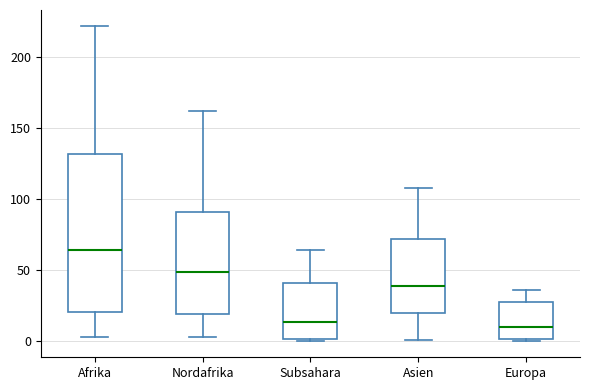

Reading left to right, transcribe this box plot: for each box, give where its median line is, the range the box spans, and where its two whiskers end, as read against the y-axis. The values are not printed on the chart, so give them approximately, as read against the axis.

Afrika: median 65, box 20 to 130, whiskers 5 to 220
Nordafrika: median 50, box 20 to 90, whiskers 5 to 160
Subsahara: median 15, box 0 to 40, whiskers 0 (just below the box's lower edge) to 65
Asien: median 40, box 20 to 70, whiskers 0 to 110
Europa: median 10, box 0 to 30, whiskers 0 (just below the box's lower edge) to 35